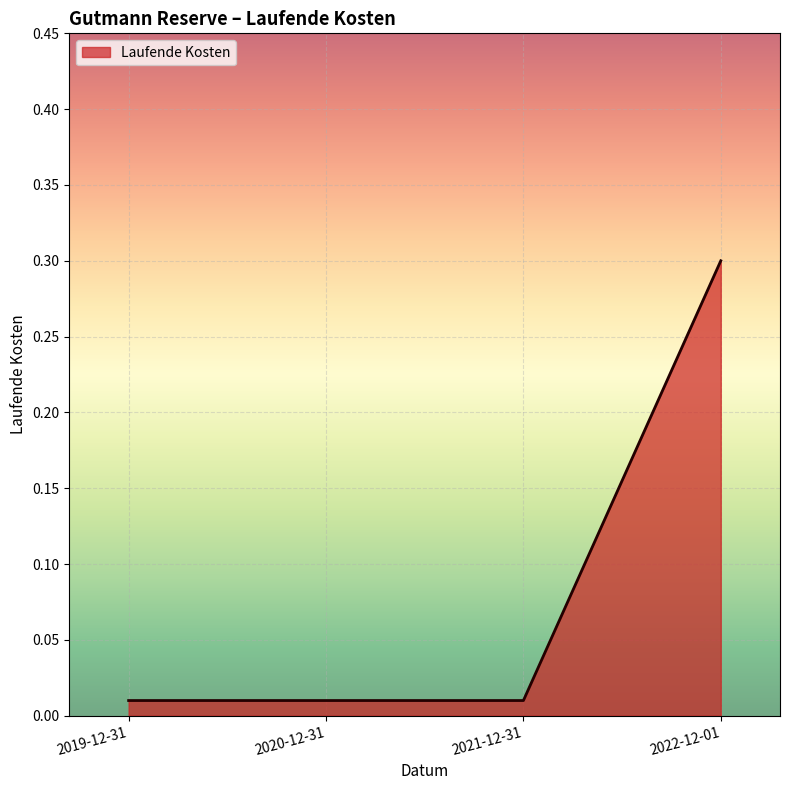

How many series are shown in this chart?

1